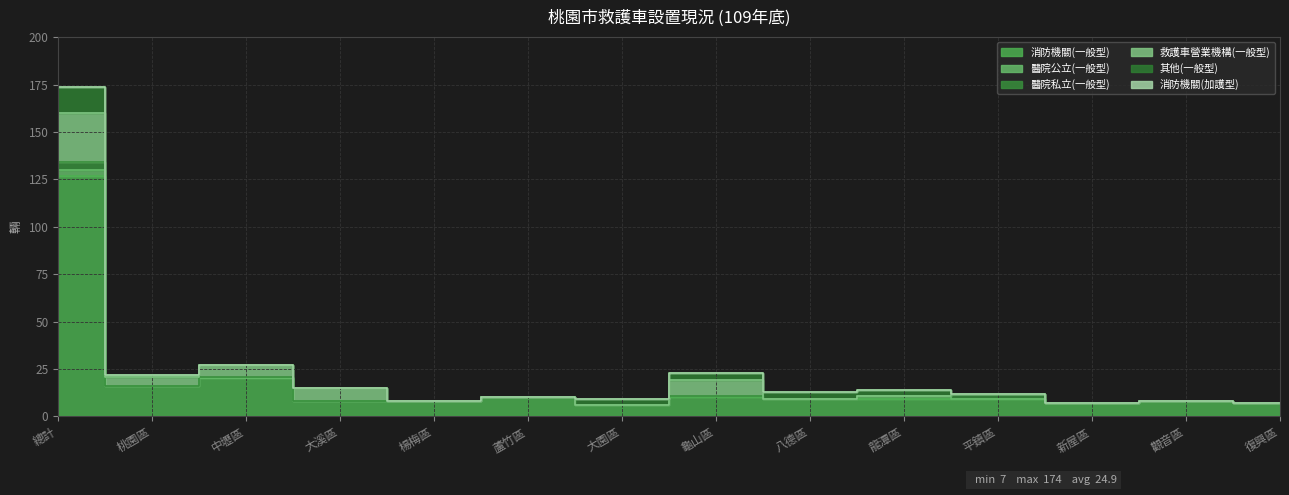

What is the average value of the 其他(一般型) series?

2